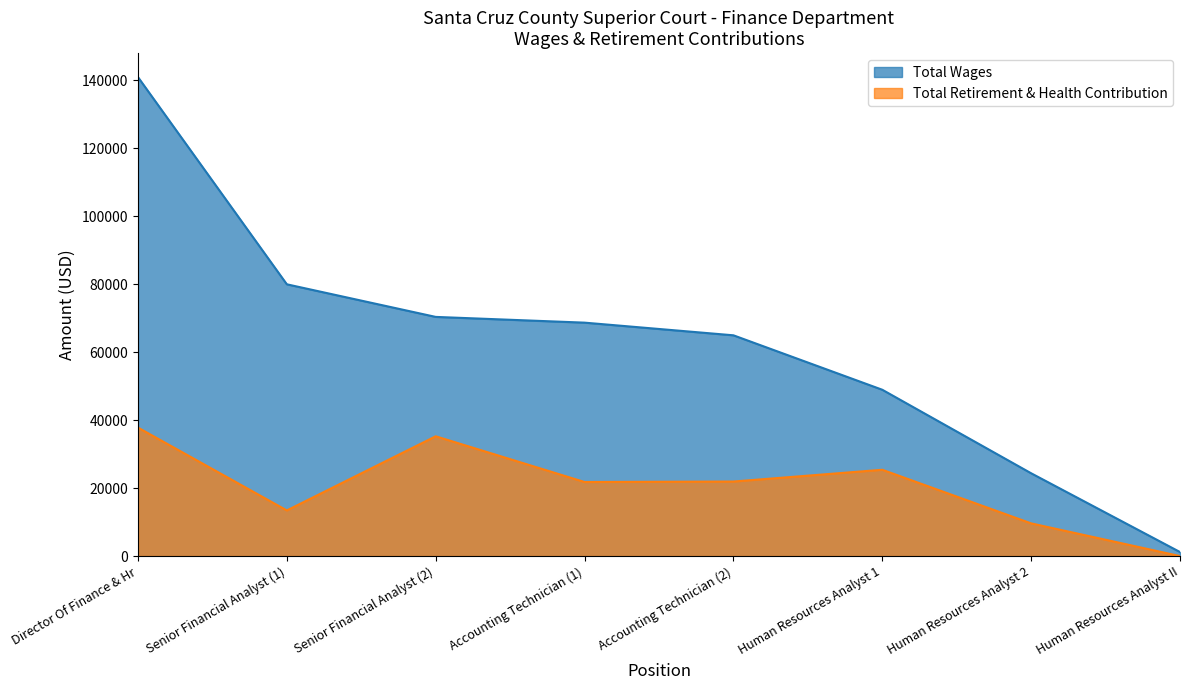

What is the total value across all series at Accounting Technician (2)?

86938